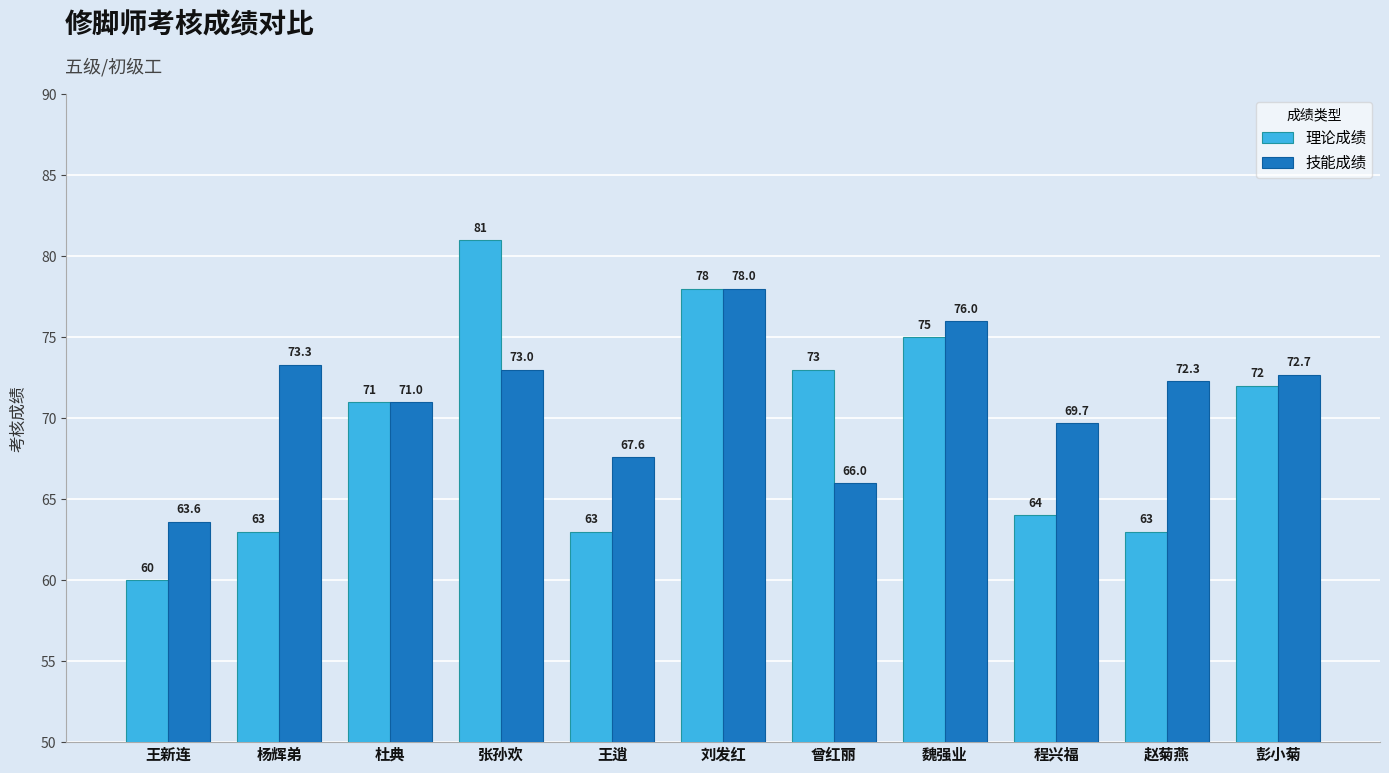

Which series has the largest range (max minus min)?

理论成绩